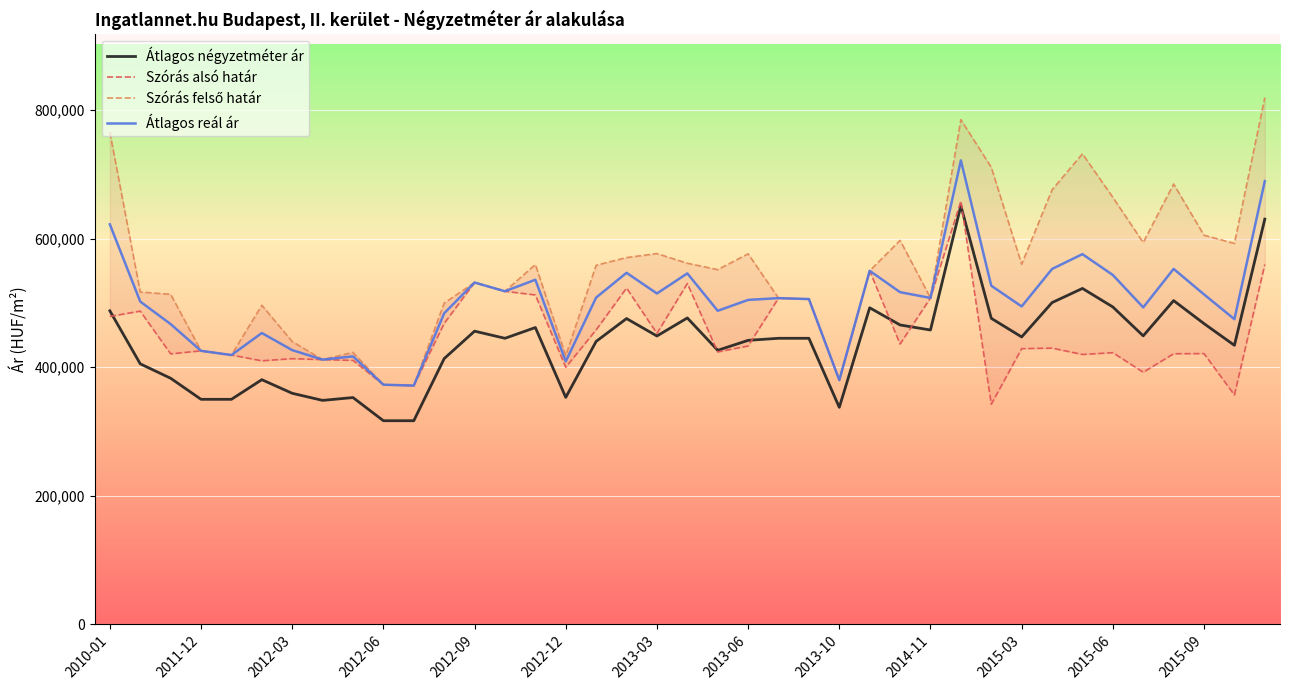

What is the difference between the maximum and minimum values in the Átlagos négyzetméter ár series?

334638